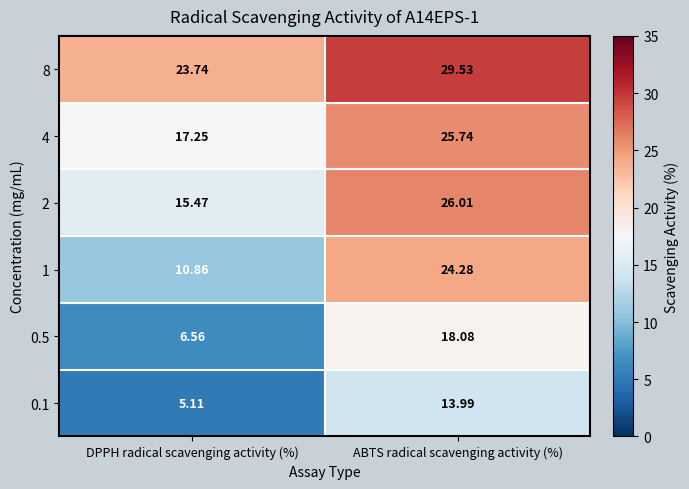

Where does the 0.5 series first go above 18?

ABTS radical scavenging activity (%)